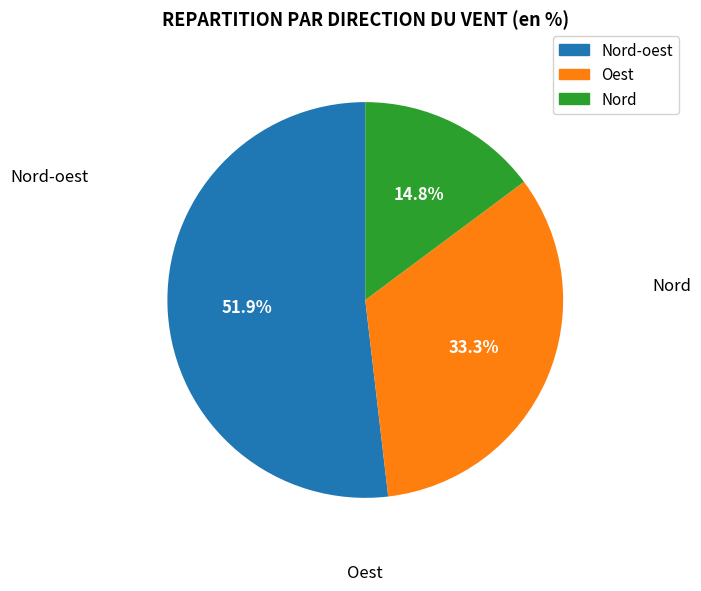

Rank the categories by value from highest to lowest.

Nord-oest, Oest, Nord